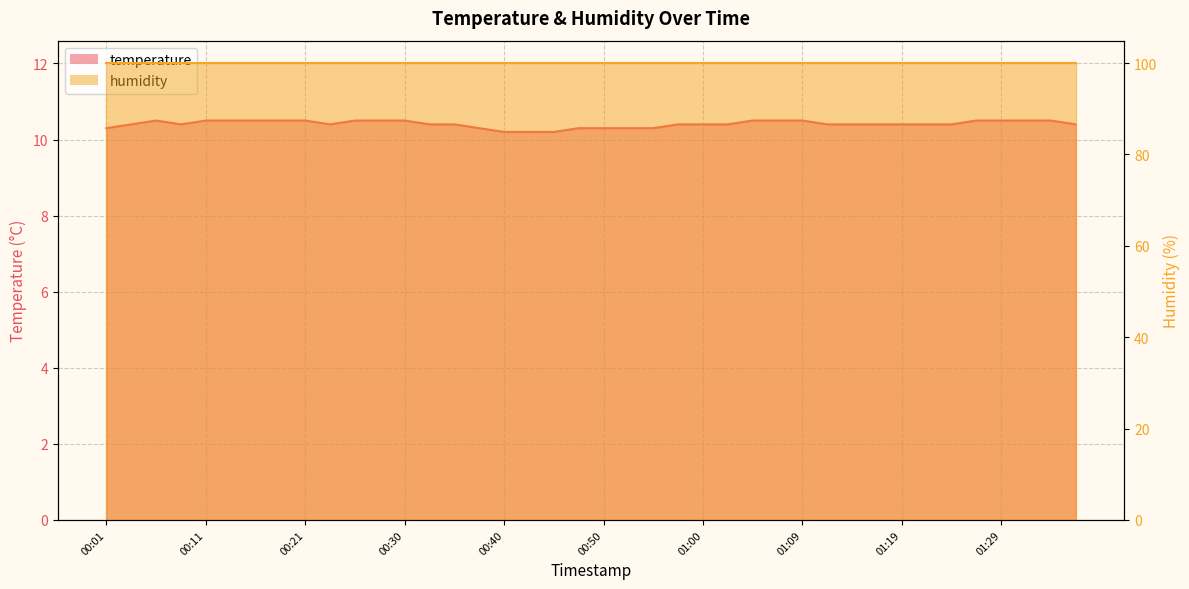

What position from the right is 00:47?

21